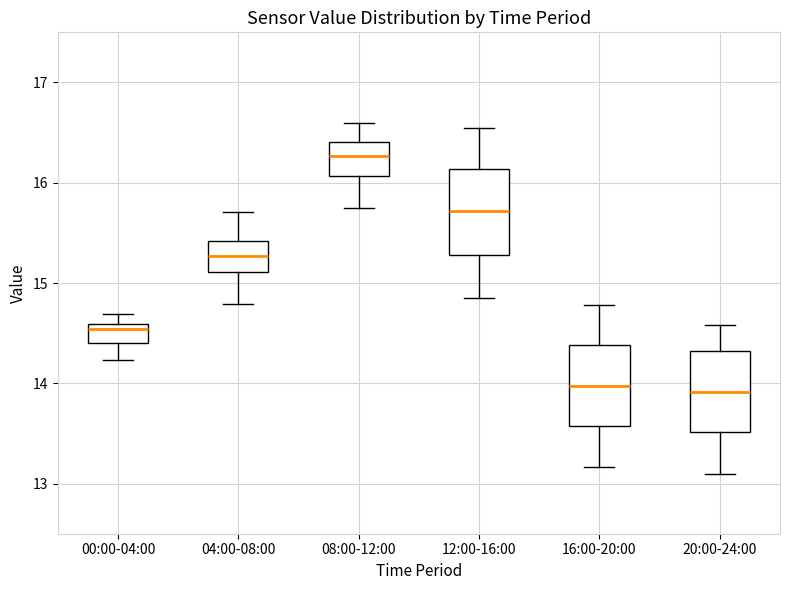

Reading left to right, read every box against the y-axis: the position of its median line, the range the box covers, and the ends of its whiskers. The values are not printed on the chart, so give them approximately, as read against the axis.

00:00-04:00: median 14.5, box 14.4 to 14.6, whiskers 14.2 to 14.7
04:00-08:00: median 15.3, box 15.1 to 15.4, whiskers 14.8 to 15.7
08:00-12:00: median 16.3, box 16.1 to 16.4, whiskers 15.8 to 16.6
12:00-16:00: median 15.7, box 15.3 to 16.1, whiskers 14.9 to 16.6
16:00-20:00: median 14.0, box 13.6 to 14.4, whiskers 13.2 to 14.8
20:00-24:00: median 13.9, box 13.5 to 14.3, whiskers 13.1 to 14.6